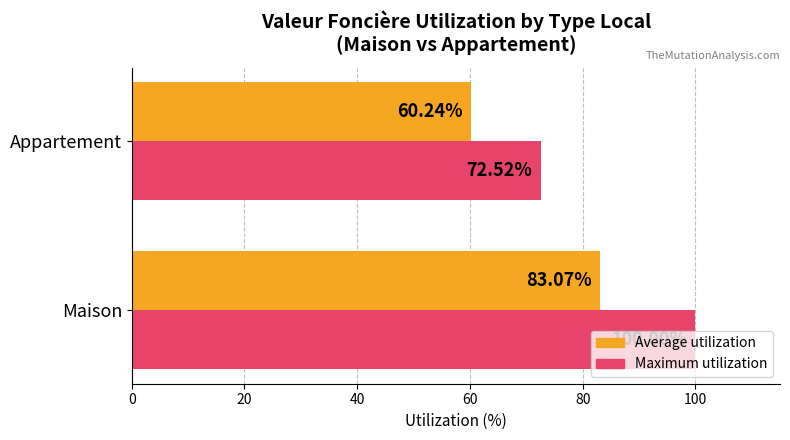

Rank the categories by Maximum utilization value from highest to lowest.

Maison, Appartement